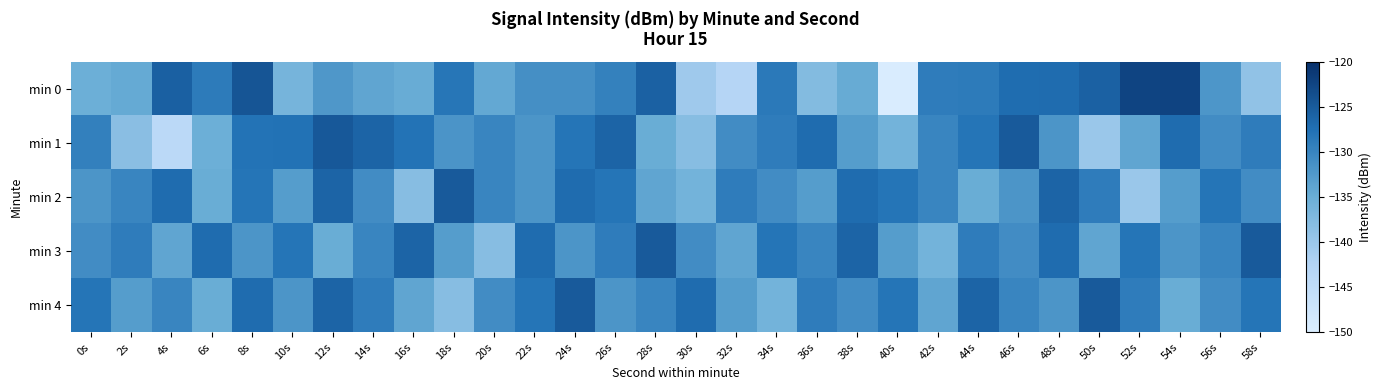

At 36s, list the series in order from largest to smallest.

min 1, min 4, min 3, min 2, min 0